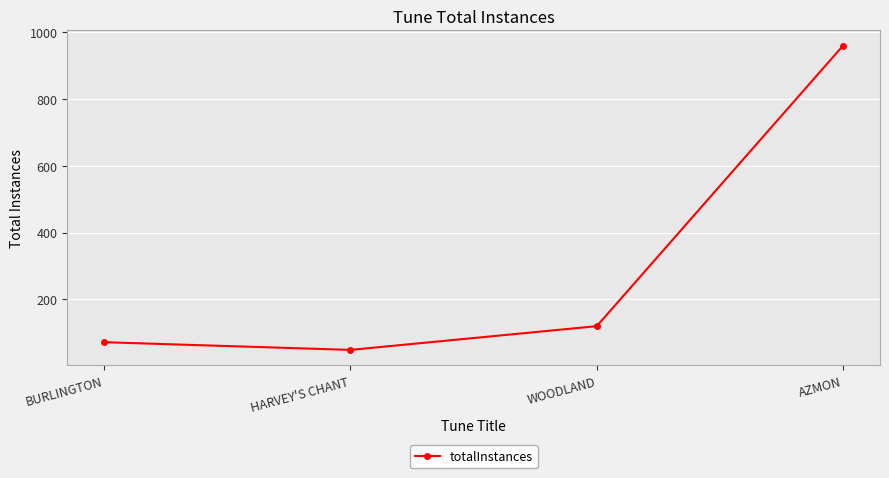

List the labels in order of value, largest first.

AZMON, WOODLAND, BURLINGTON, HARVEY'S CHANT